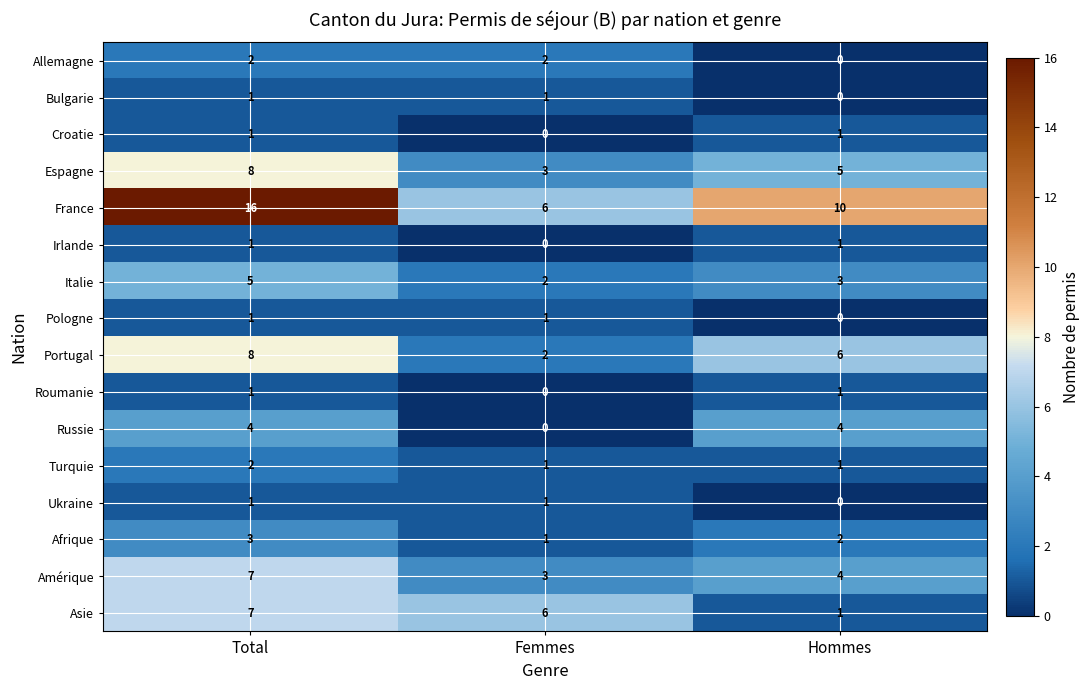

True or false: Asie has a value of 2 at Total.

False